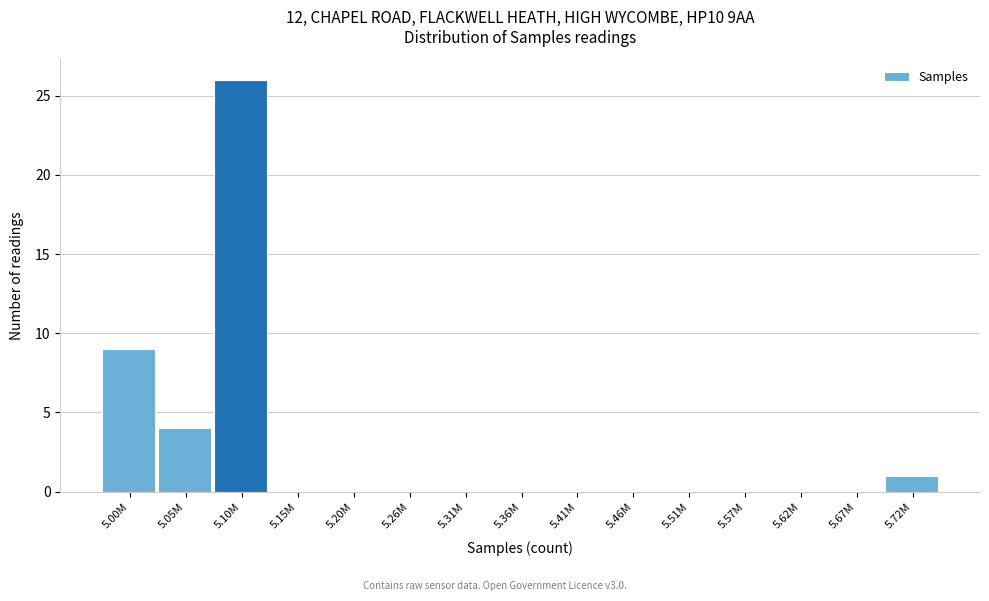

Reading left to right, what are all the values shown in this chart?

5.00M=9	5.05M=4	5.10M=26	5.15M=0	5.20M=0	5.26M=0	5.31M=0	5.36M=0	5.41M=0	5.46M=0	5.51M=0	5.57M=0	5.62M=0	5.67M=0	5.72M=1